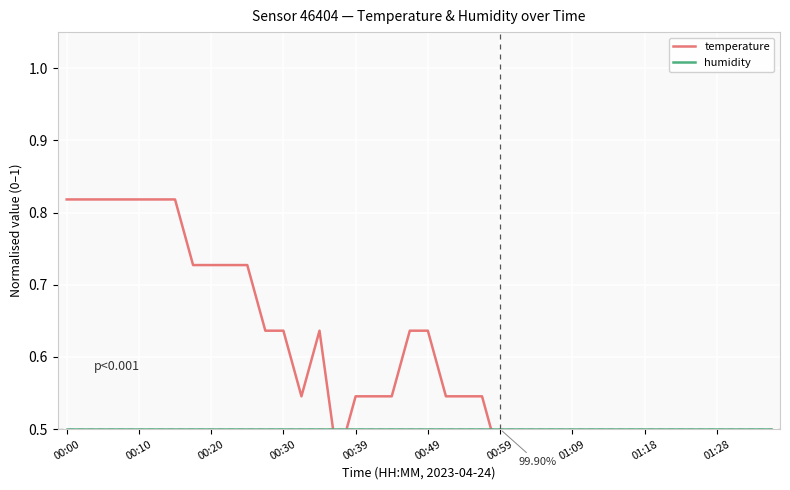

What is the difference between the highest and lowest values at 31?

0.1